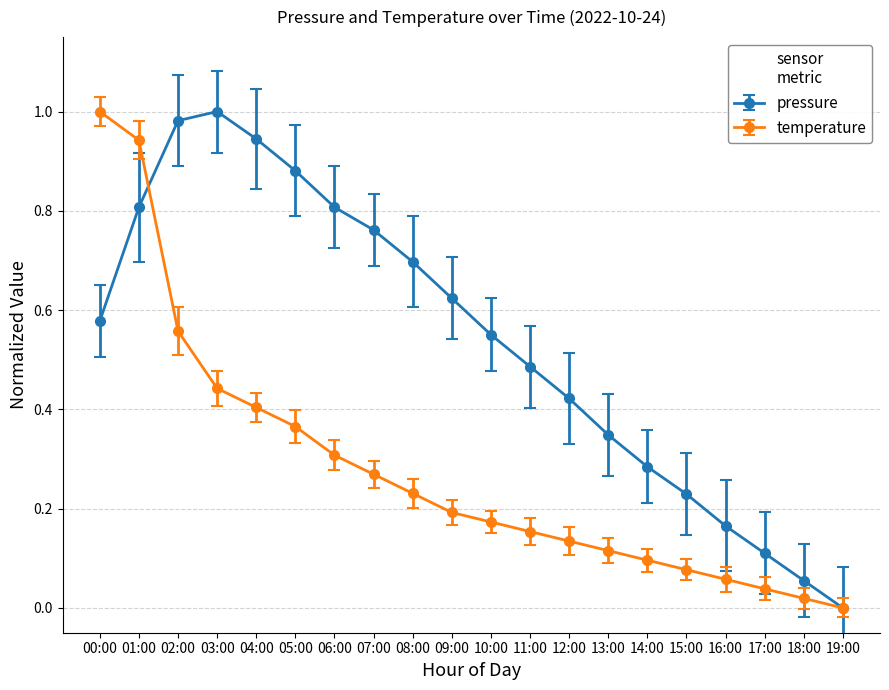

The value of pressure at 04:00 is 0.3. True or false?

False